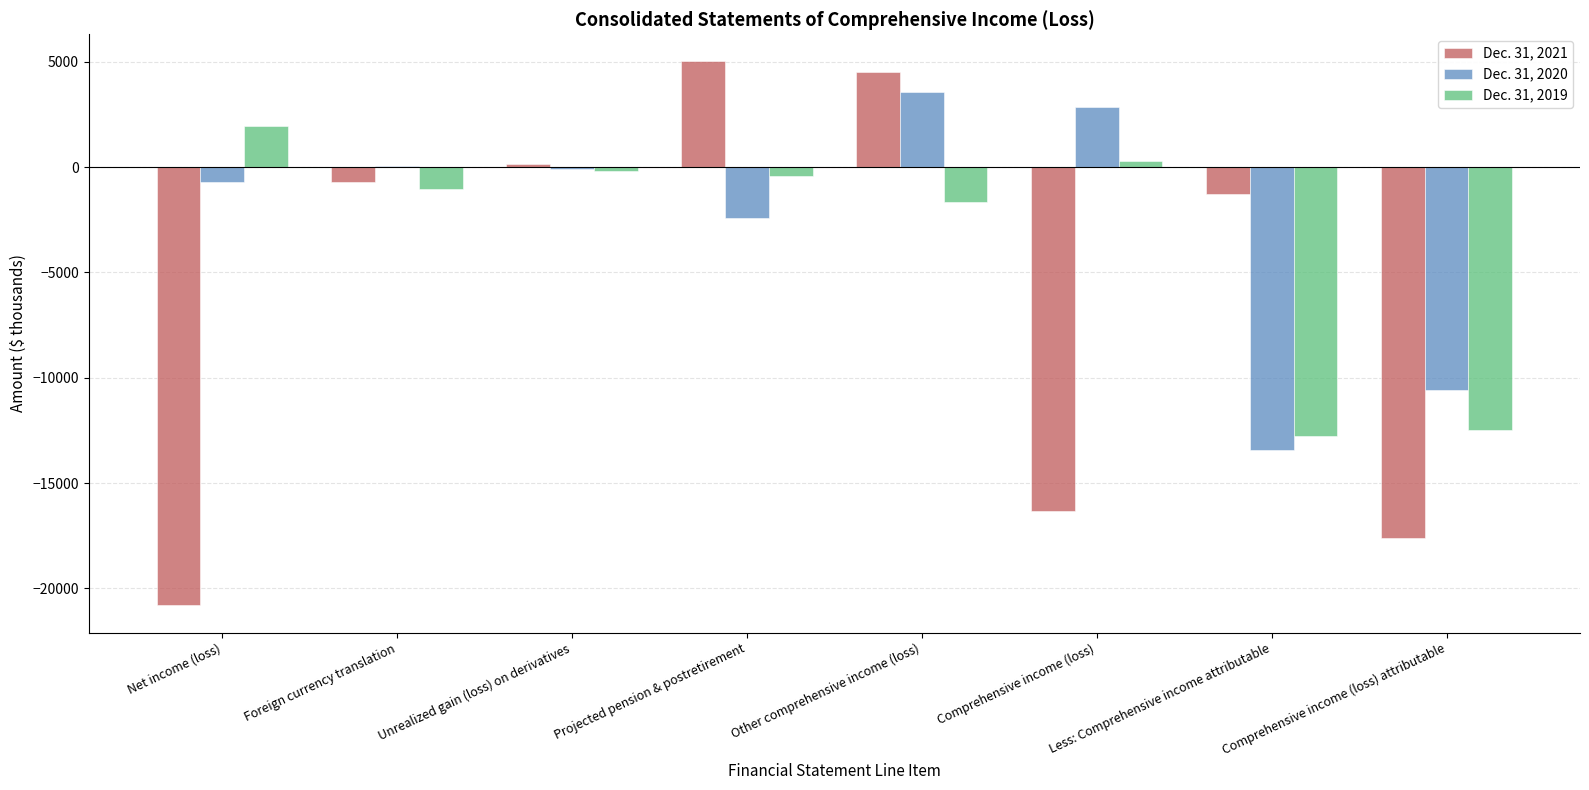

Is the value of Dec. 31, 2020 at Other comprehensive income (loss) greater than the value of Dec. 31, 2021 at Foreign currency translation?

Yes